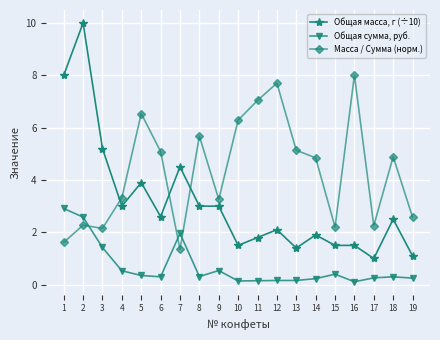

Is it true that Общая сумма, руб. equals 0.2 at 19?

True